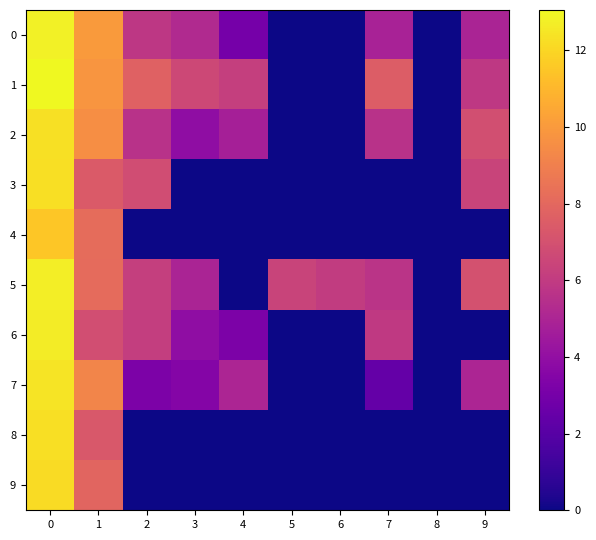

Reading right to left, list all the values displayed in this chart.

0: 9=5.0	8=0.0	7=4.9	6=0.0	5=0.0	4=3.0	3=5.2	2=5.8	1=10.0	0=12.8
1: 9=5.9	8=0.0	7=7.5	6=0.0	5=0.0	4=6.2	3=6.6	2=7.7	1=9.8	0=13.1
2: 9=6.9	8=0.0	7=5.6	6=0.0	5=0.0	4=4.8	3=3.9	2=5.6	1=9.5	0=12.3
3: 9=6.4	8=0.0	7=0.0	6=0.0	5=0.0	4=0.0	3=0.0	2=6.8	1=7.4	0=12.3
4: 9=0.0	8=0.0	7=0.0	6=0.0	5=0.0	4=0.0	3=0.0	2=0.0	1=8.2	0=11.5
5: 9=7.0	8=0.0	7=5.7	6=6.0	5=6.4	4=0.0	3=5.0	2=6.2	1=8.1	0=12.7
6: 9=0.0	8=0.0	7=6.0	6=0.0	5=0.0	4=3.2	3=3.9	2=6.2	1=6.8	0=12.7
7: 9=5.0	8=0.0	7=2.4	6=0.0	5=0.0	4=5.0	3=3.5	2=3.3	1=9.2	0=12.4
8: 9=0.0	8=0.0	7=0.0	6=0.0	5=0.0	4=0.0	3=0.0	2=0.0	1=7.3	0=12.3
9: 9=0.0	8=0.0	7=0.0	6=0.0	5=0.0	4=0.0	3=0.0	2=0.0	1=7.9	0=12.2